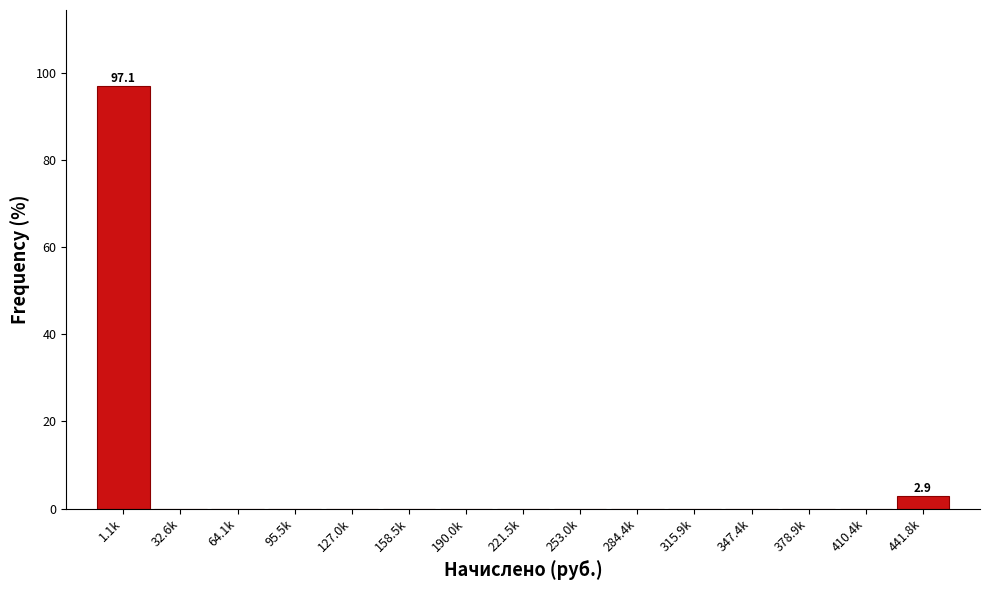

Reading left to right, what are all the values shown in this chart?

1.1k=97.1	32.6k=0.0	64.1k=0.0	95.5k=0.0	127.0k=0.0	158.5k=0.0	190.0k=0.0	221.5k=0.0	253.0k=0.0	284.4k=0.0	315.9k=0.0	347.4k=0.0	378.9k=0.0	410.4k=0.0	441.8k=2.9